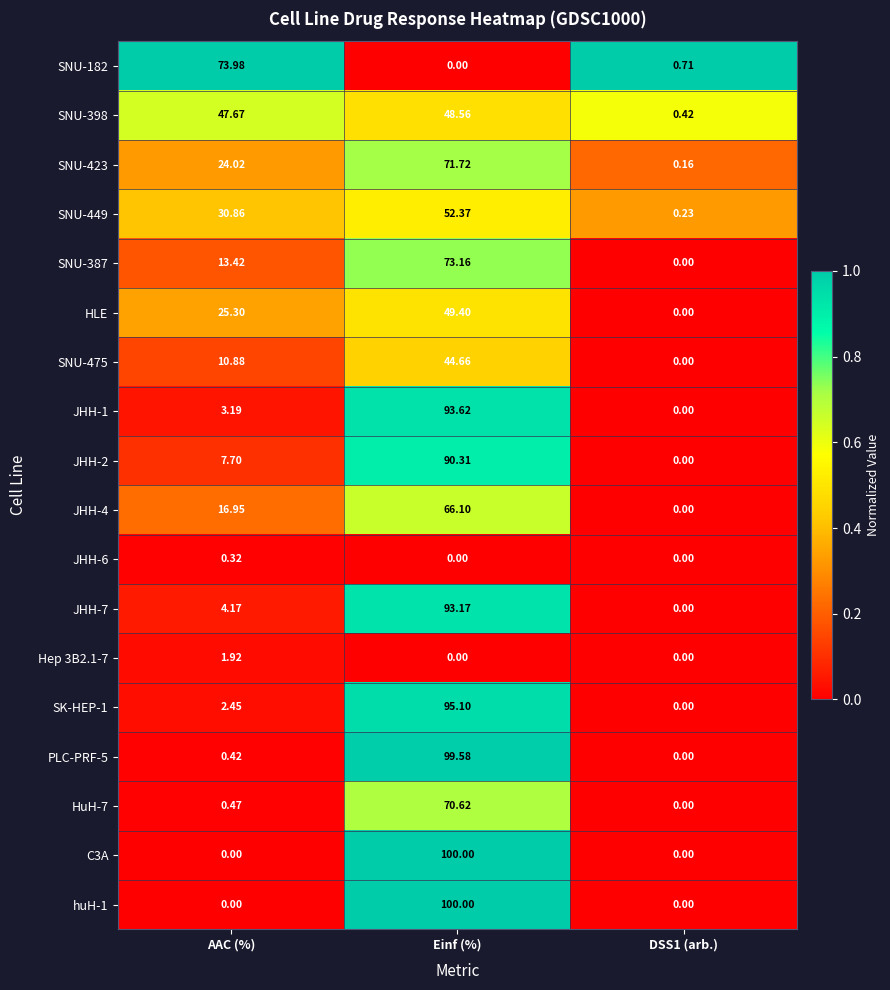

At which label does huH-1 reach its peak?

Einf (%)